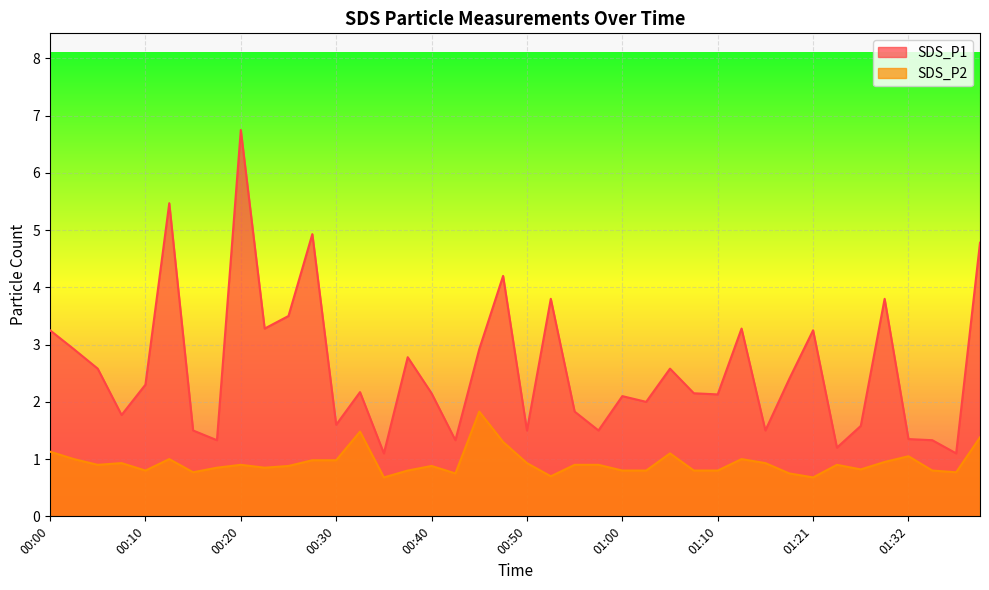

What is the sum of all SDS_P2 values?

37.5